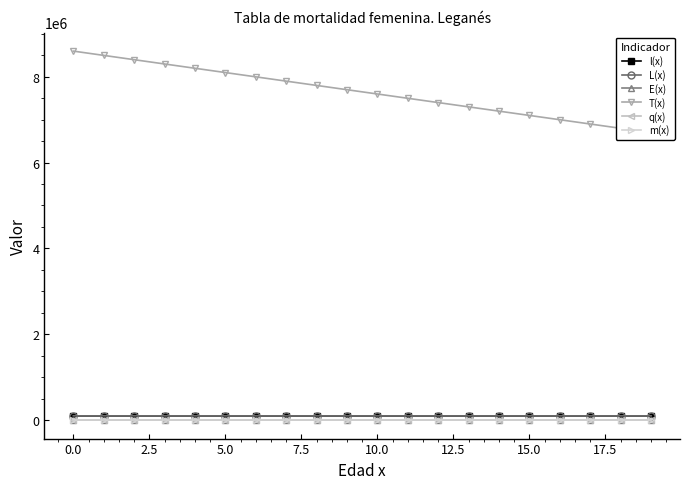

In m(x), how many points are higher than both neighbors (excluding endpoints)?

1